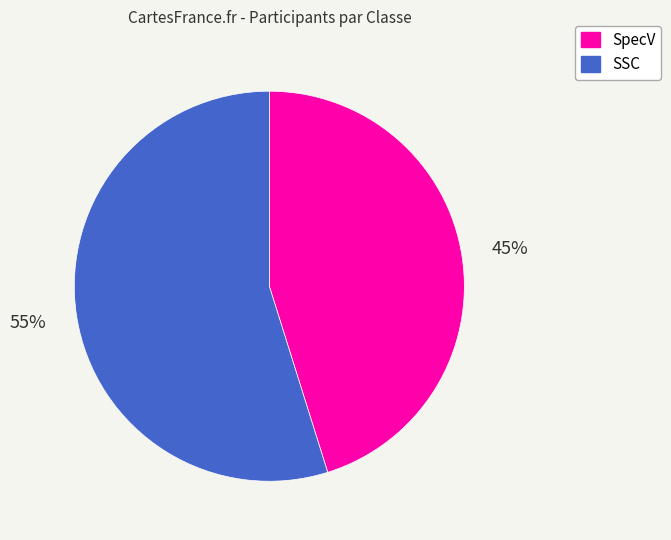

True or false: SpecV accounts for 38% of the total.

False